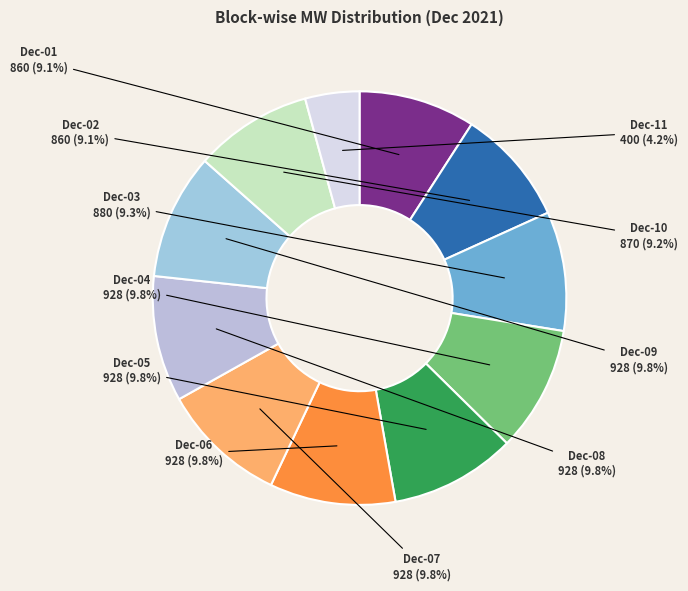

Count the number of slices in the pie.

11